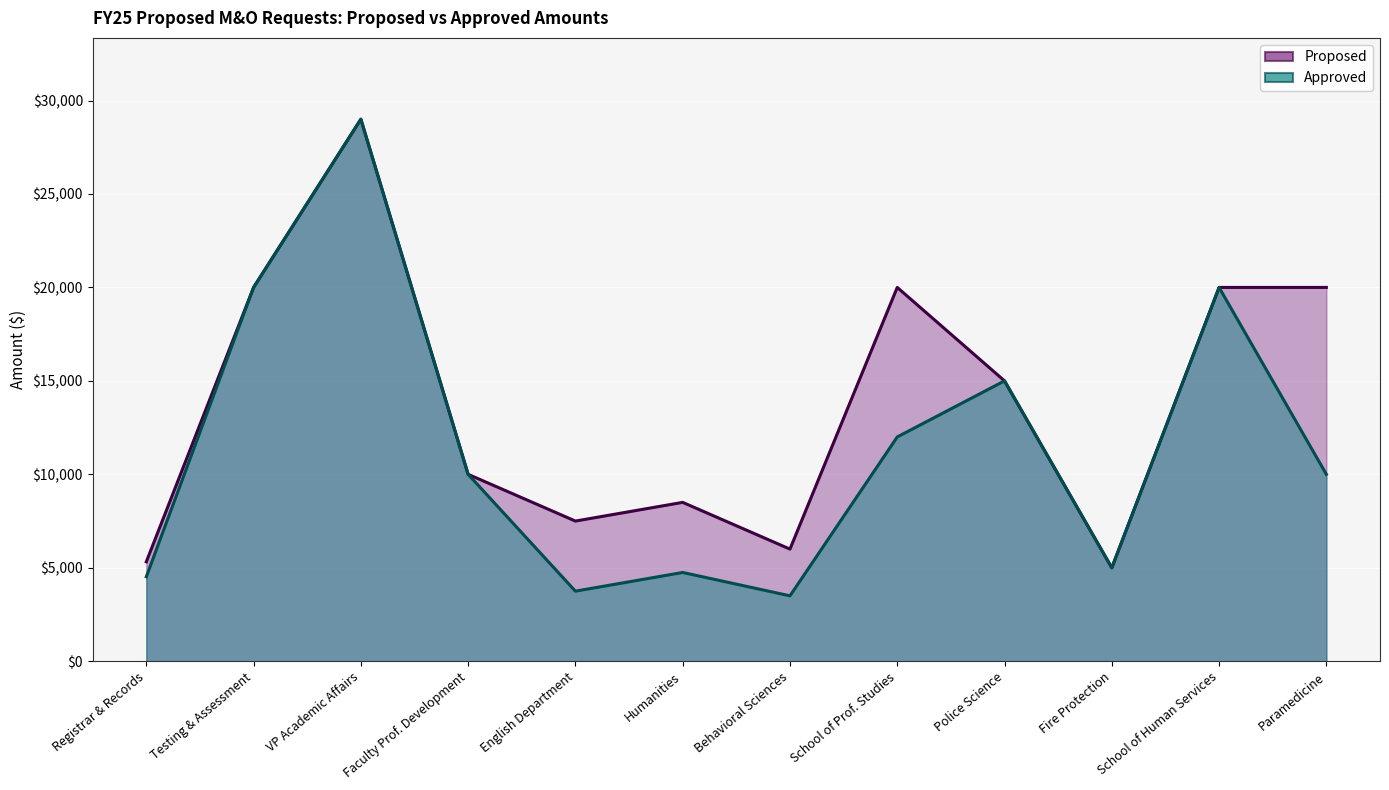

What is the label of the 1st point from the left?

Registrar & Records